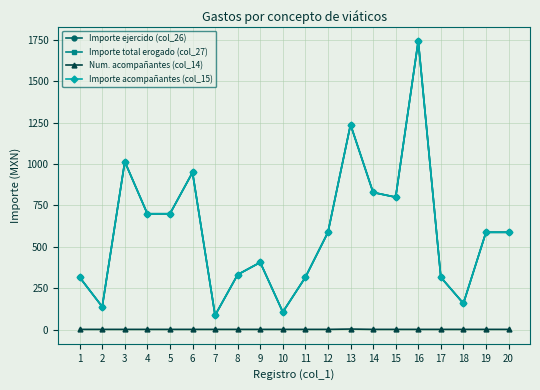

What is the minimum value shown in the chart?

1.0